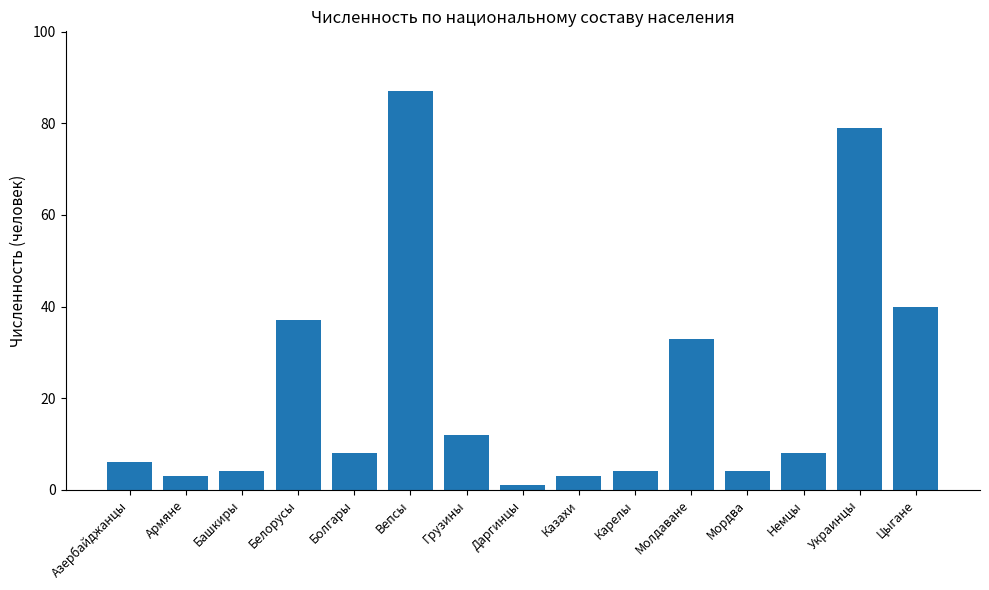

The value at Белорусы is 63. True or false?

False